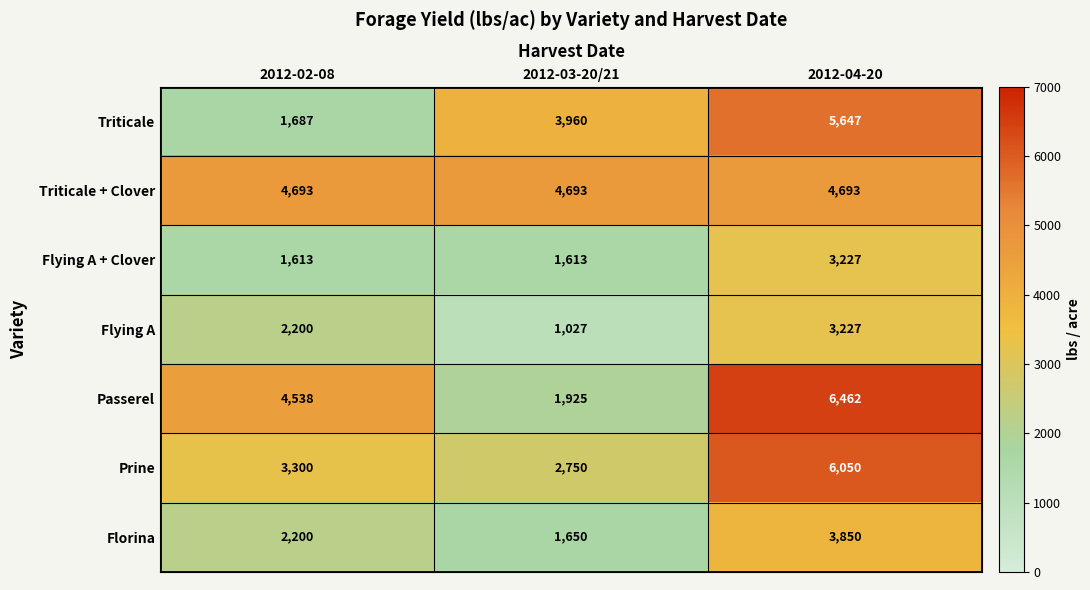

At 2012-03-20/21, list the series in order from smallest to largest.

Flying A, Flying A + Clover, Florina, Passerel, Prine, Triticale, Triticale + Clover